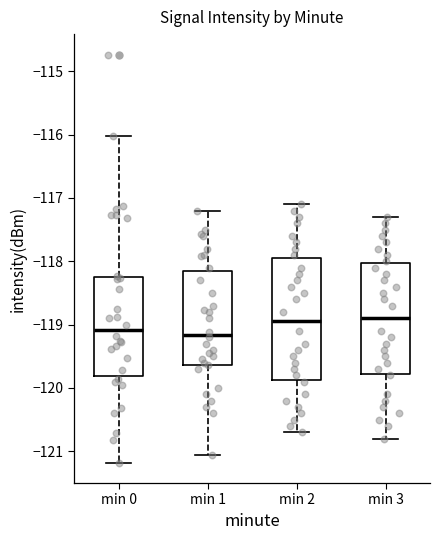

Comparing the boxes themselves (not the whiskers), which one is the tallest?

min 2